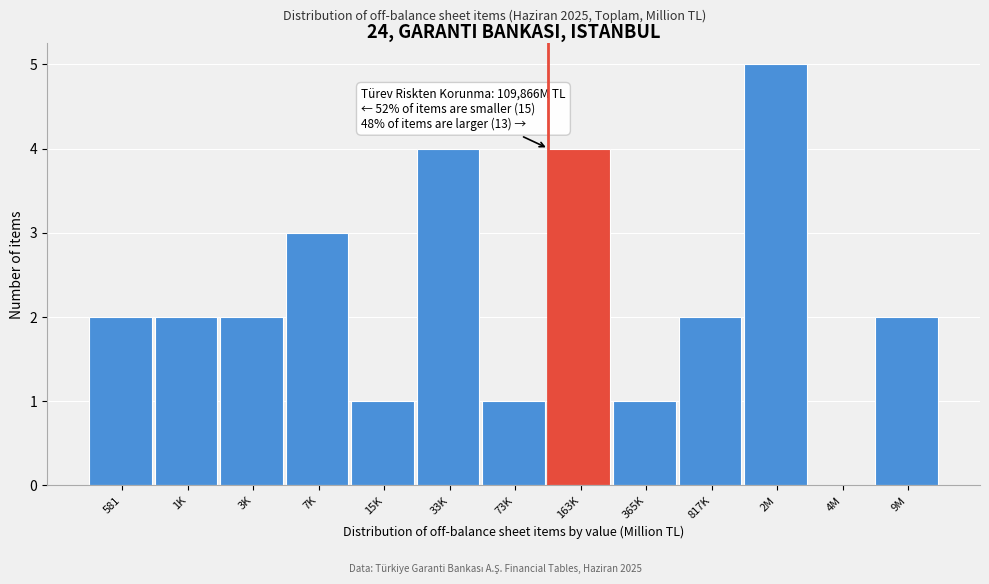

Reading left to right, what are all the values shown in this chart?

581=2	1K=2	3K=2	7K=3	15K=1	33K=4	73K=1	163K=4	365K=1	817K=2	2M=5	4M=0	9M=2